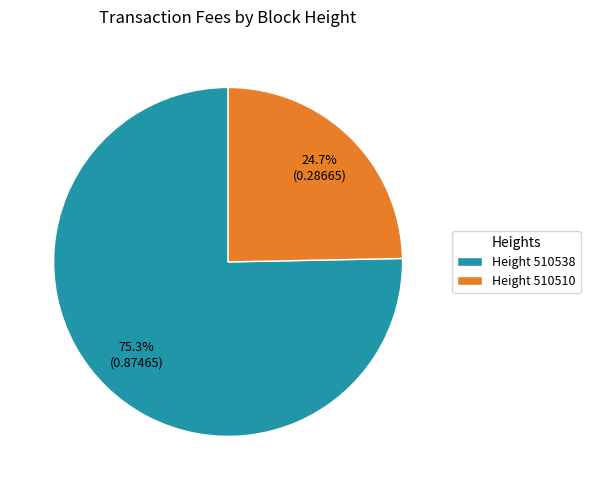

Combined, do Height 510510 and Height 510538 account for over 50%?

Yes